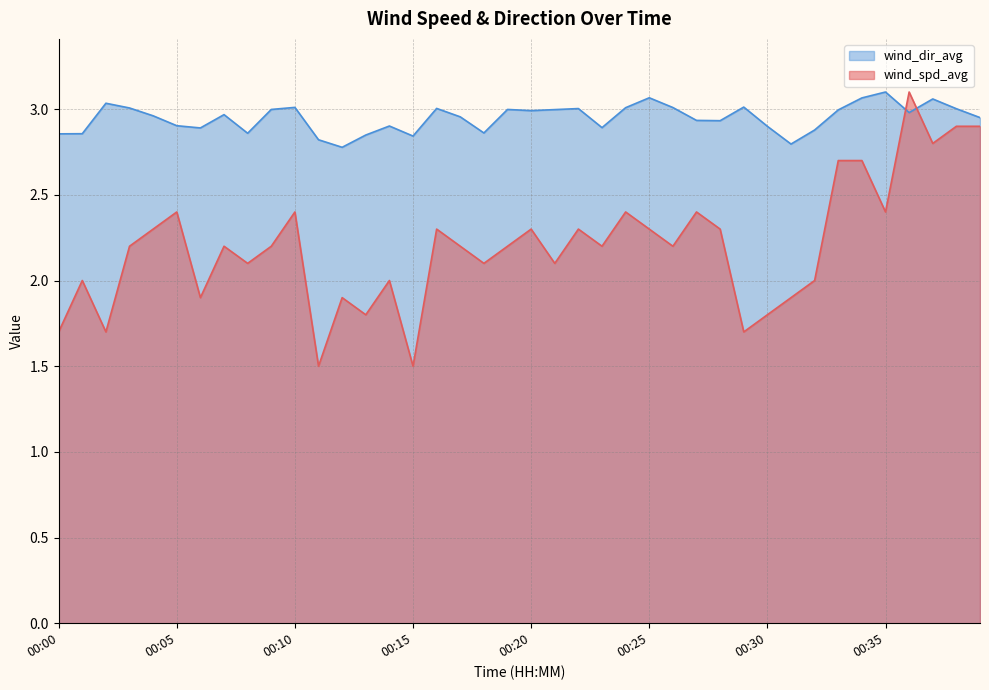

Reading left to right, what are all the values shown in this chart?

wind_spd_avg: 1.7	2.0	1.7	2.2	2.3	2.4	1.9	2.2	2.1	2.2	2.4	1.5	1.9	1.8	2.0	1.5	2.3	2.2	2.1	2.2	2.3	2.1	2.3	2.2	2.4	2.3	2.2	2.4	2.3	1.7	1.8	1.9	2.0	2.7	2.7	2.4	3.1	2.8	2.9	2.9
wind_dir_avg: 2.9	2.9	3.0	3.0	3.0	2.9	2.9	3.0	2.9	3.0	3.0	2.8	2.8	2.8	2.9	2.8	3.0	3.0	2.9	3.0	3.0	3.0	3.0	2.9	3.0	3.1	3.0	2.9	2.9	3.0	2.9	2.8	2.9	3.0	3.1	3.1	3.0	3.1	3.0	3.0